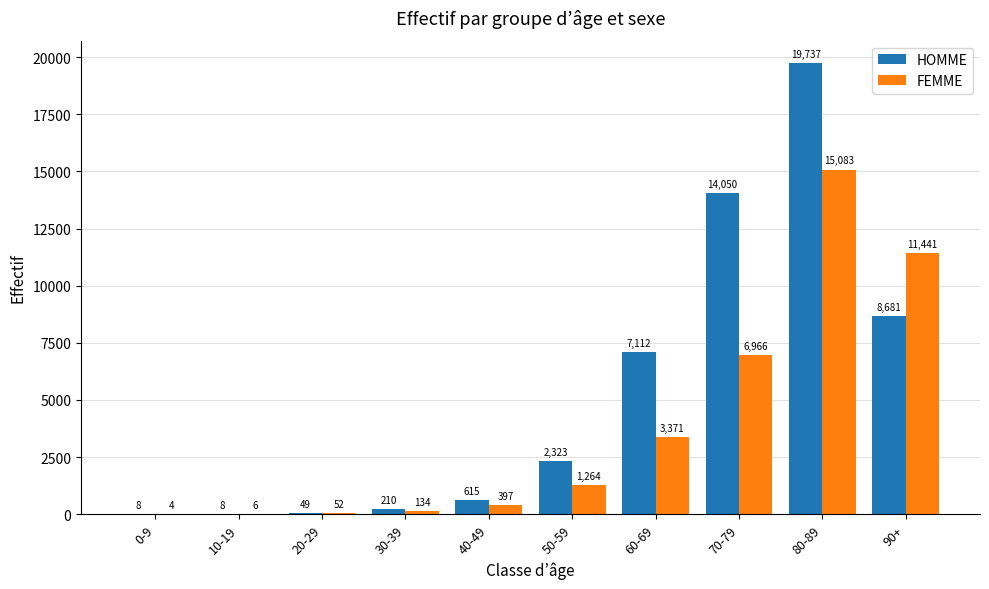

Reading left to right, what are all the values shown in this chart?

HOMME: 8	8	49	210	615	2323	7112	14050	19737	8681
FEMME: 4	6	52	134	397	1264	3371	6966	15083	11441